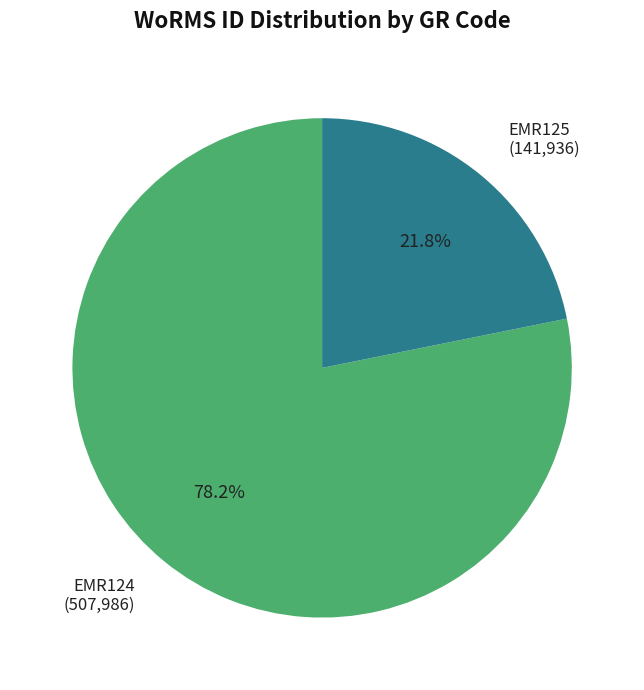

Approximately how many times larger is the value at EMR125 compared to EMR124?

0.3